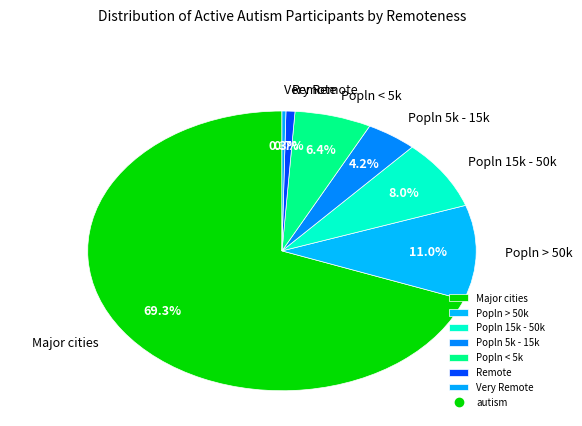

How many slices are in this pie chart?

7